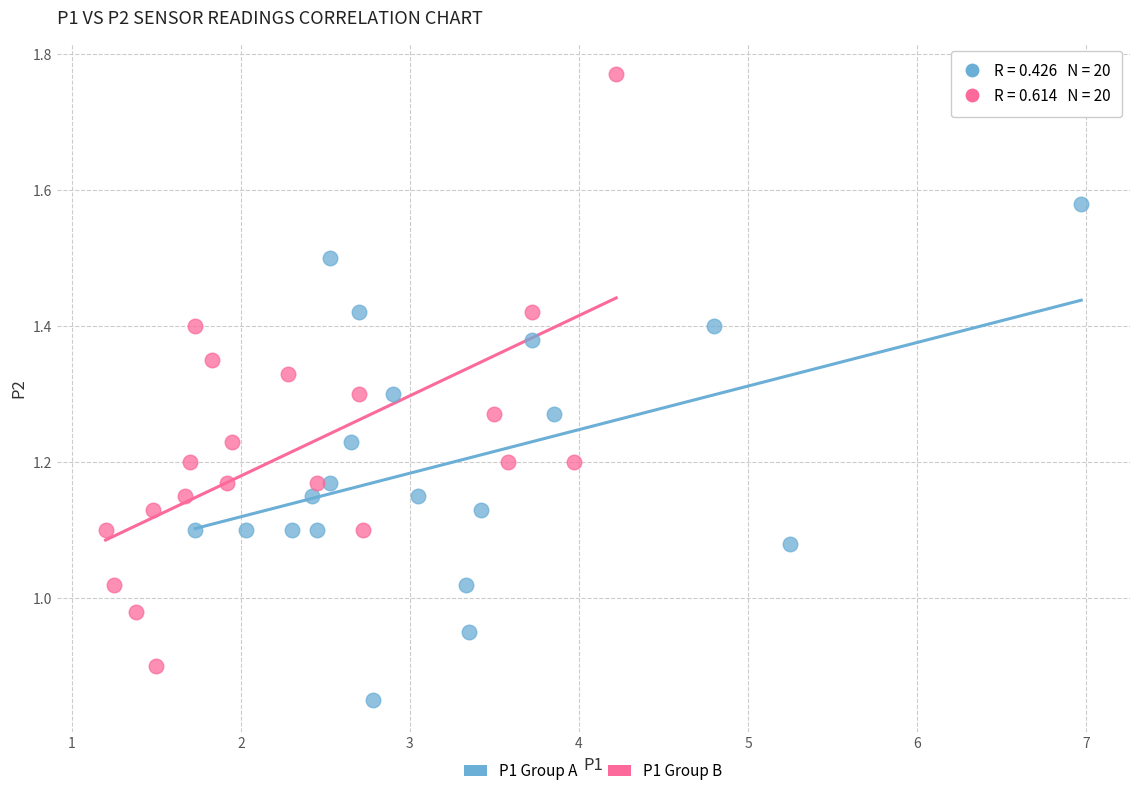

Which series has the largest Y range (max minus min)?

P1 Group B